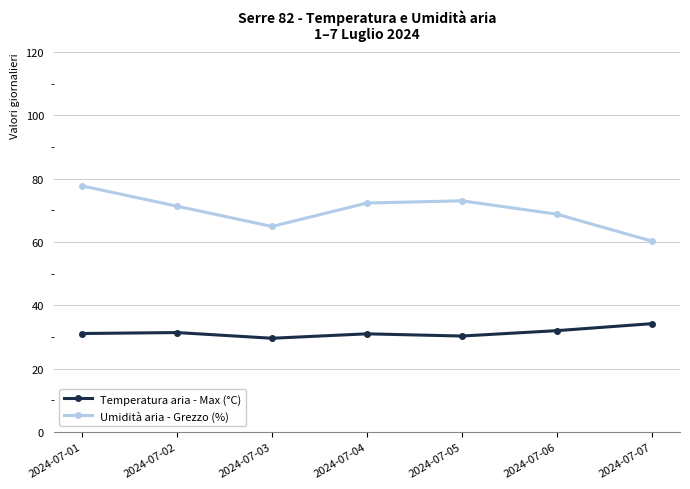

True or false: Umidità aria - Grezzo (%) and Temperatura aria - Max (°C) cross at least once.

False